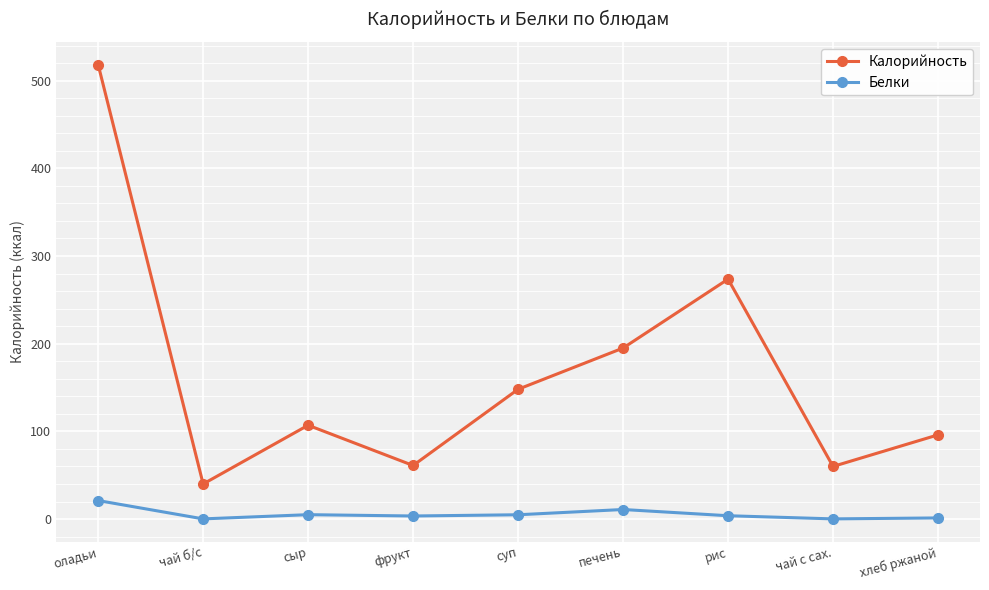

Does the chart have visible grid lines?

Yes